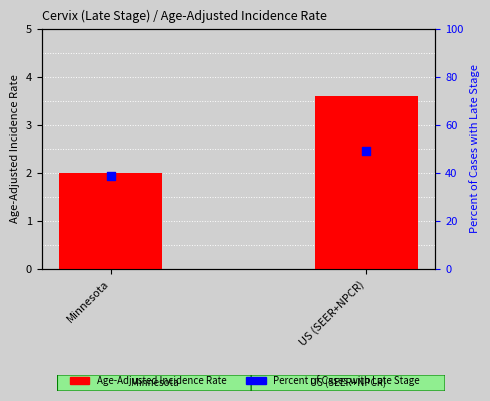

What are all the series names shown in the legend?

Age-Adjusted Incidence Rate, Percent of Cases with Late Stage